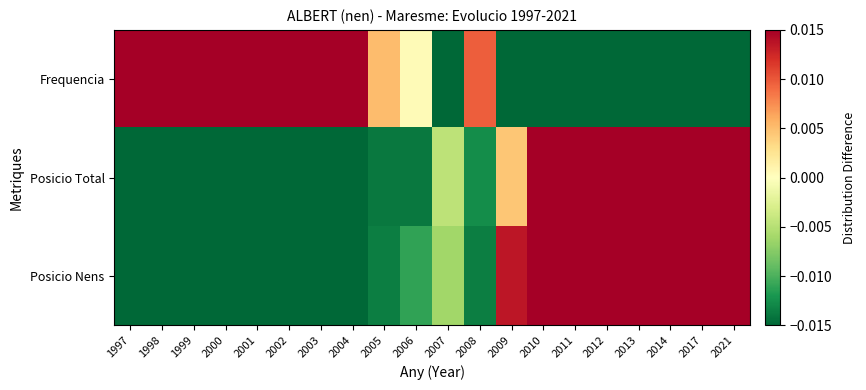

Reading left to right, extract all data points from this chart.

Frequencia: 1997=0.1	1998=0.1	1999=0.0	2000=0.1	2001=0.0	2002=0.1	2003=0.0	2004=0.0	2005=0.0	2006=0.0	2007=-0.0	2008=0.0	2009=-0.0	2010=-0.1	2011=-0.0	2012=-0.1	2013=-0.1	2014=-0.1	2017=-0.1	2021=-0.1
Posicio Total: 1997=-0.1	1998=-0.1	1999=-0.1	2000=-0.0	2001=-0.0	2002=-0.0	2003=-0.0	2004=-0.0	2005=-0.0	2006=-0.0	2007=-0.0	2008=-0.0	2009=0.0	2010=0.1	2011=0.0	2012=0.0	2013=0.1	2014=0.1	2017=0.1	2021=0.1
Posicio Nens: 1997=-0.1	1998=-0.1	1999=-0.1	2000=-0.1	2001=-0.0	2002=-0.1	2003=-0.0	2004=-0.0	2005=-0.0	2006=-0.0	2007=-0.0	2008=-0.0	2009=0.0	2010=0.1	2011=0.0	2012=0.1	2013=0.1	2014=0.1	2017=0.1	2021=0.1